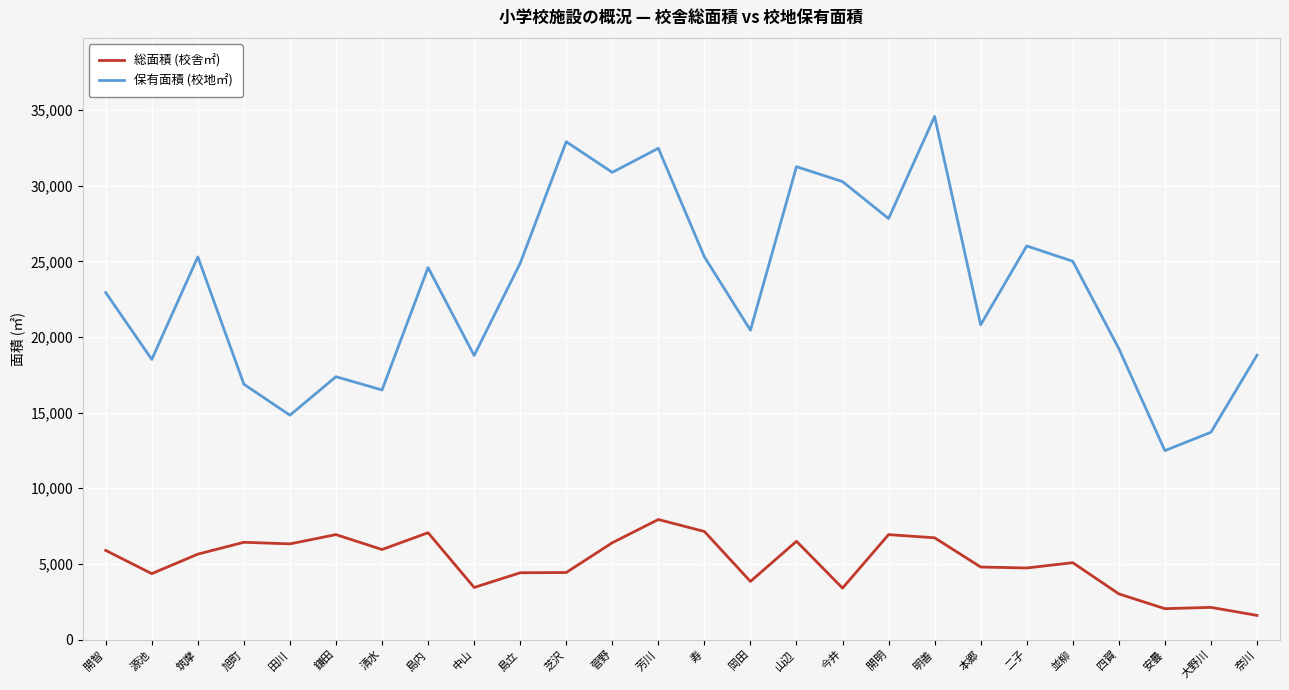

What value does the 保有面積 (校地㎡) series have at 旭町?

16879